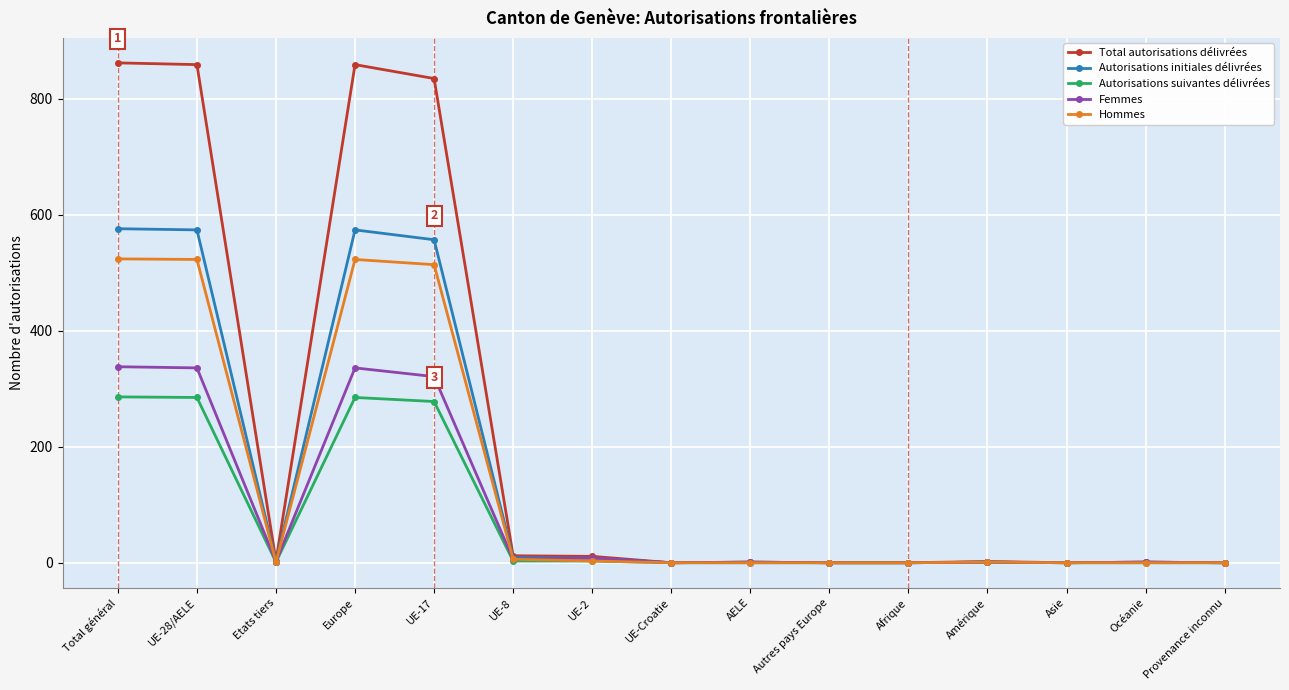

Which series has the largest total across all categories?

Total autorisations délivrées